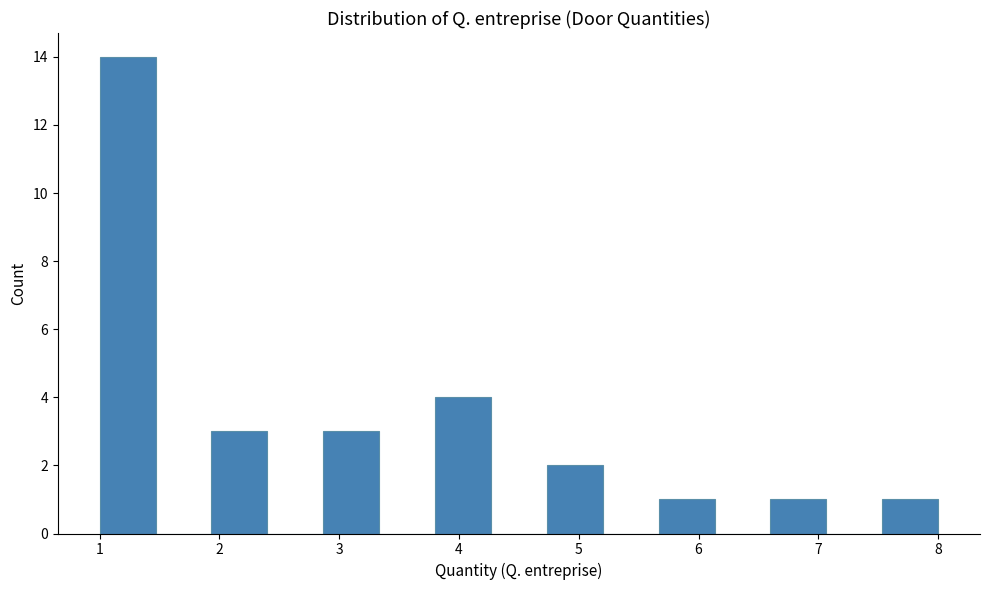

Reading left to right, transcribe this chart: for each bar, give the range it covers on the x-axis and its height. Neither the bar edges nor the heights are printed on the chart, so give them approximately, as read against the axes.

1.0 to 1.5: 14
1.5 to 1.9: 0
1.9 to 2.4: 3
2.4 to 2.9: 0
2.9 to 3.3: 3
3.3 to 3.8: 0
3.8 to 4.3: 4
4.3 to 4.7: 0
4.7 to 5.2: 2
5.2 to 5.7: 0
5.7 to 6.1: 1
6.1 to 6.6: 0
6.6 to 7.1: 1
7.1 to 7.5: 0
7.5 to 8.0: 1